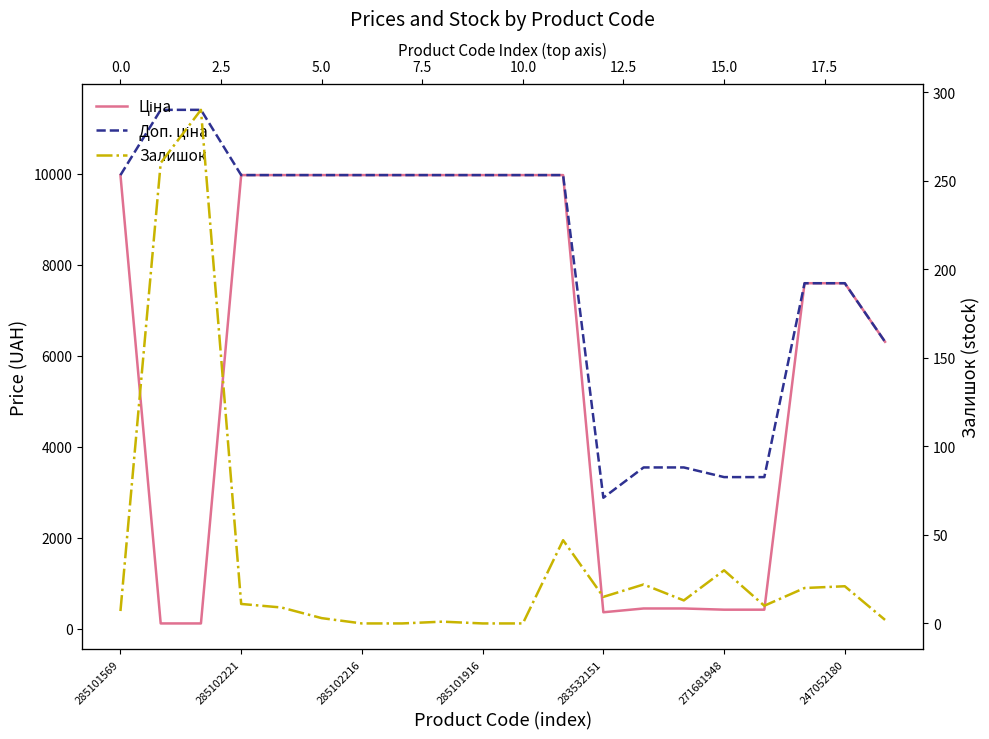

The Доп. ціна series shows 2878.8 at 283532151. True or false?

True